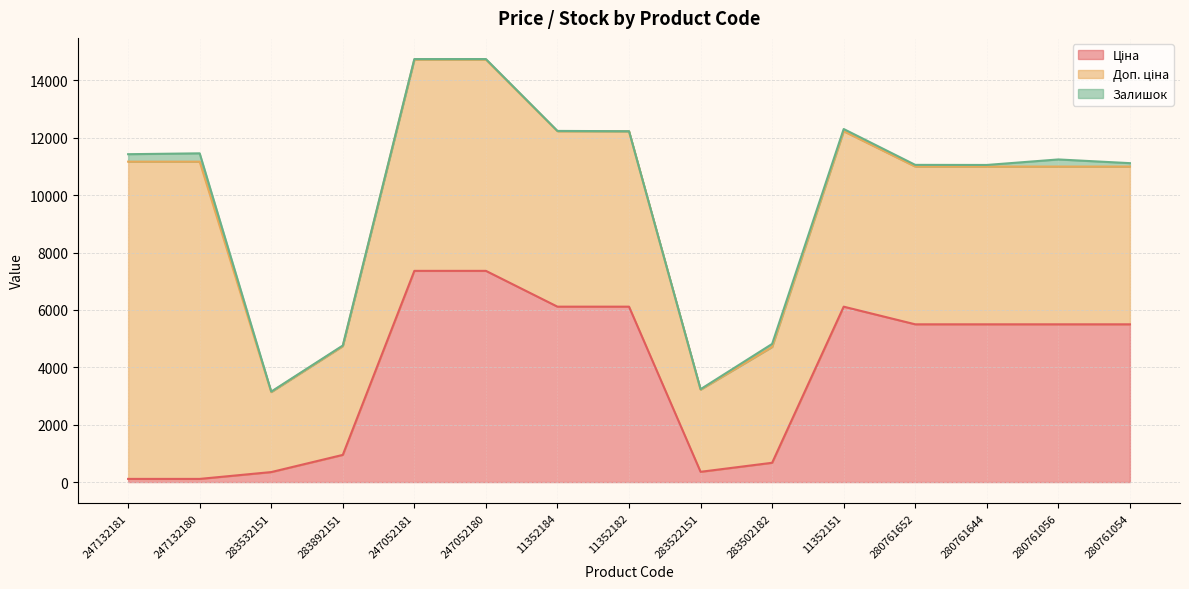

Which series has the widest spread of values?

Доп. ціна